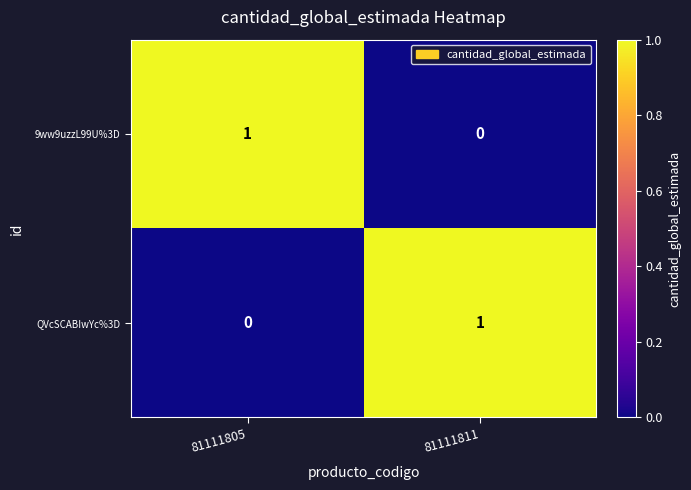

List the labels in order of QVcSCABIwYc%3D value, smallest first.

81111805, 81111811